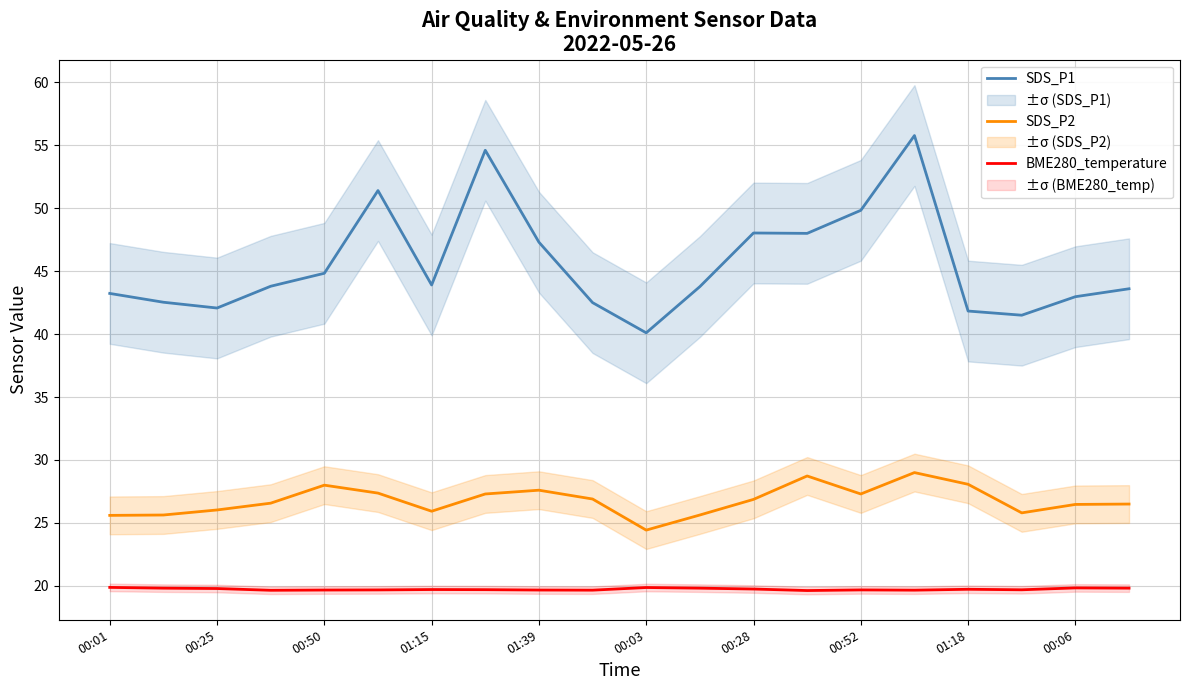

What is the maximum value for BME280_temperature?

19.9